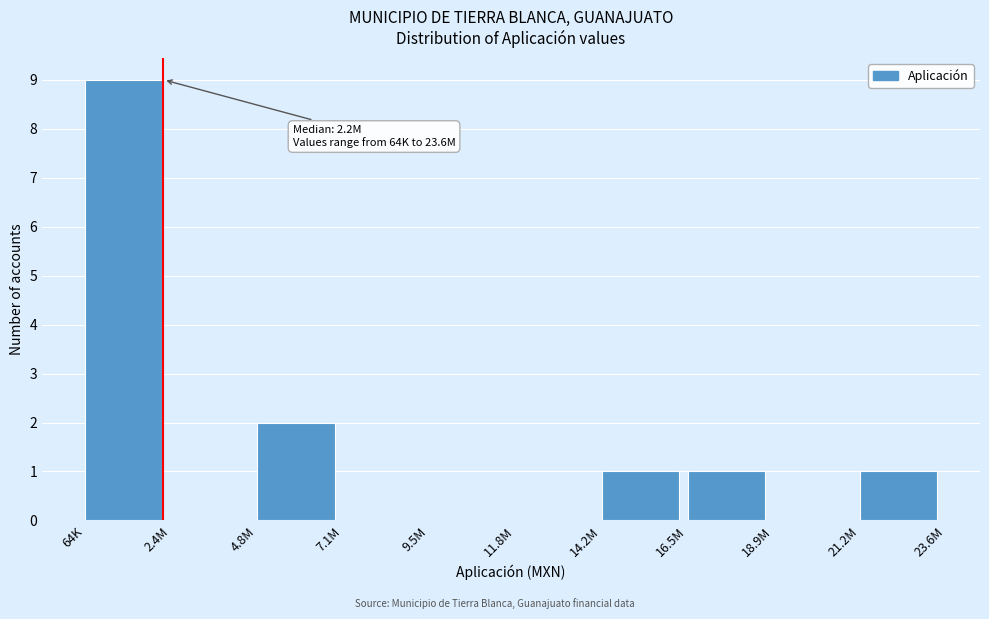

Reading left to right, list all the values displayed in this chart.

64K=9	2.4M=0	4.8M=2	7.1M=0	9.5M=0	11.8M=0	14.2M=1	16.5M=1	18.9M=0	21.2M=1